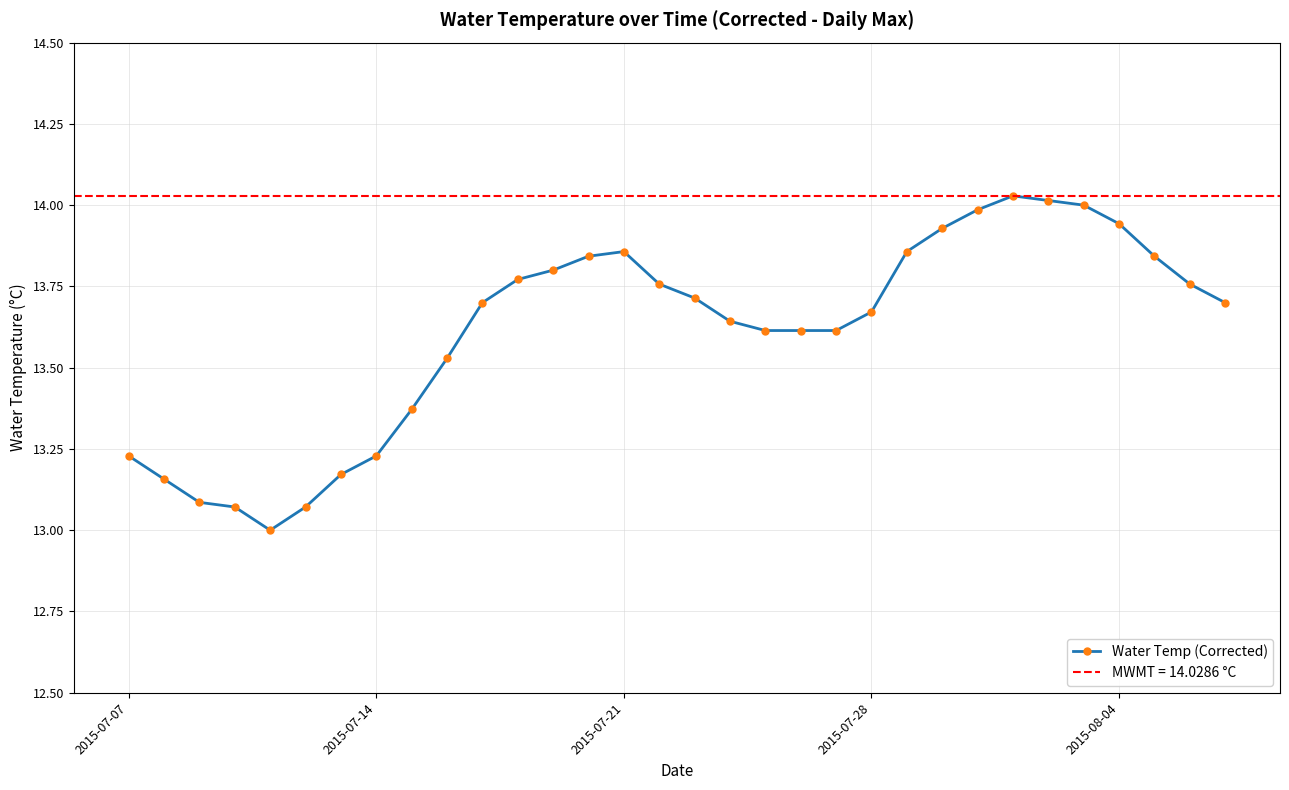

True or false: Water Temp (Corrected) has more than 1 interior local peaks.

True